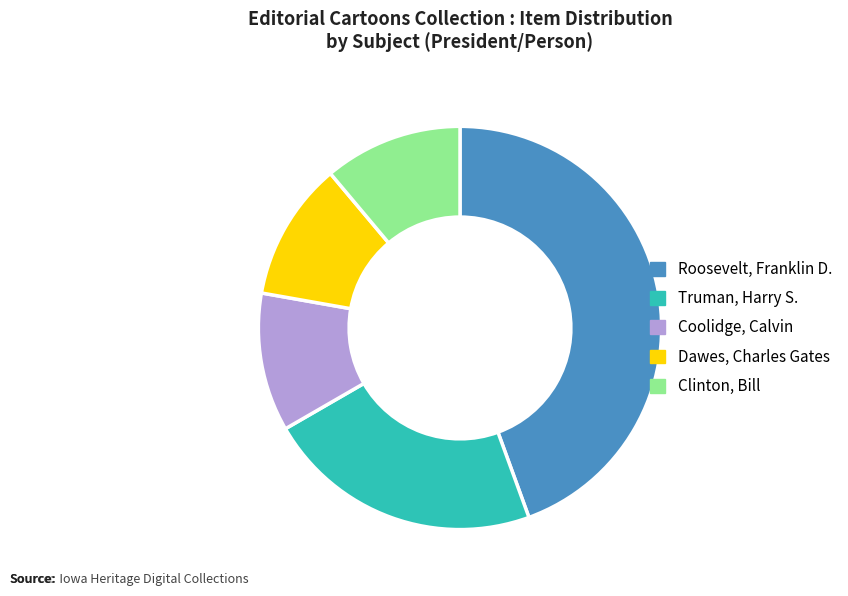

Approximately how many times larger is the value at Clinton, Bill compared to Truman, Harry S.?

0.5